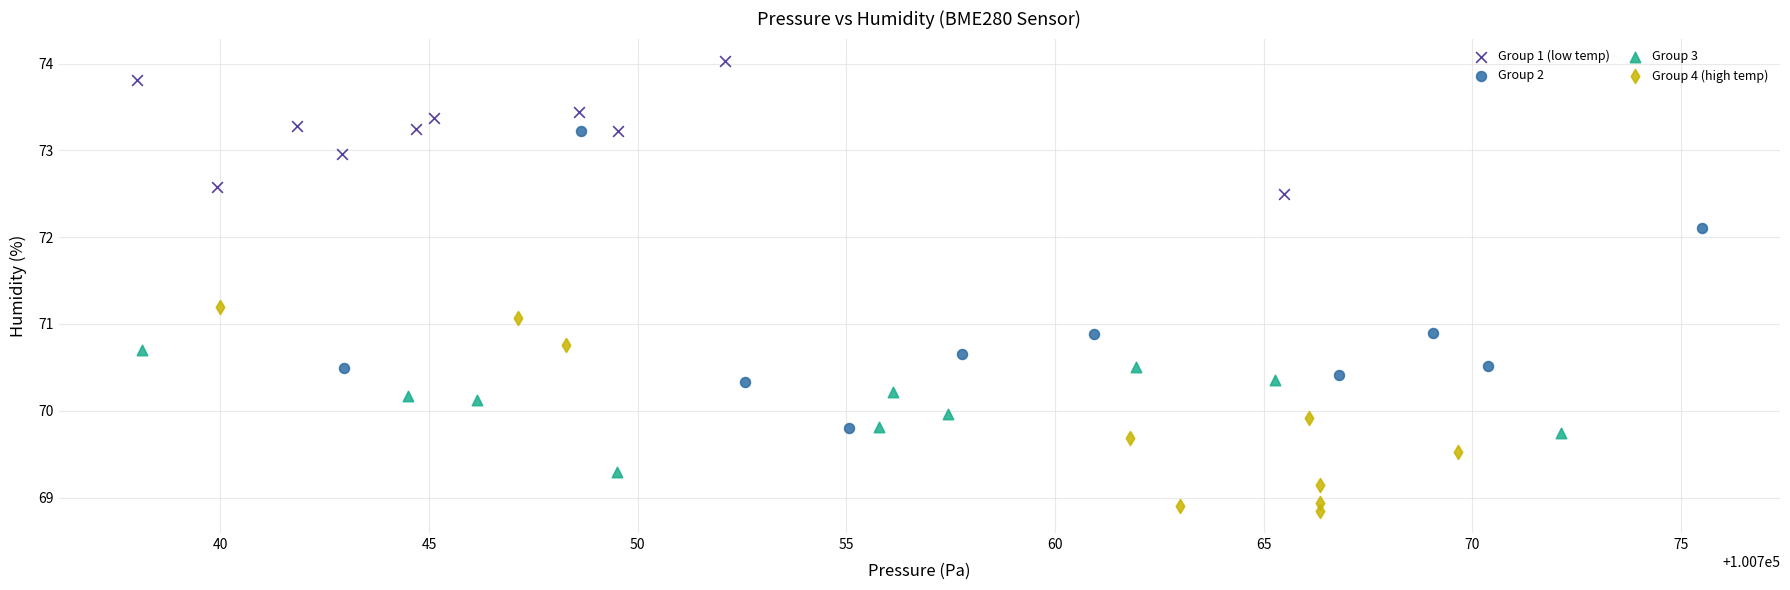

Which series contains the highest Y value?

Group 1 (low temp)